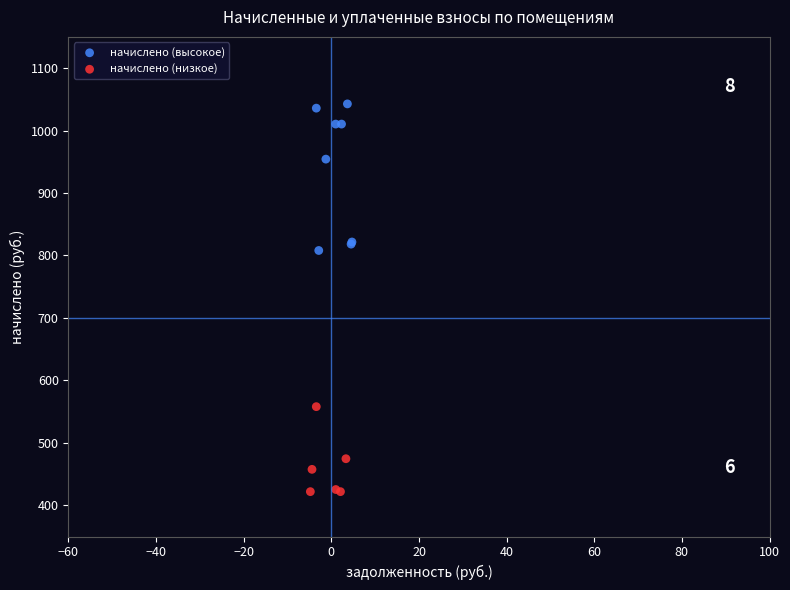

Which series contains the highest Y value?

начислено (высокое)